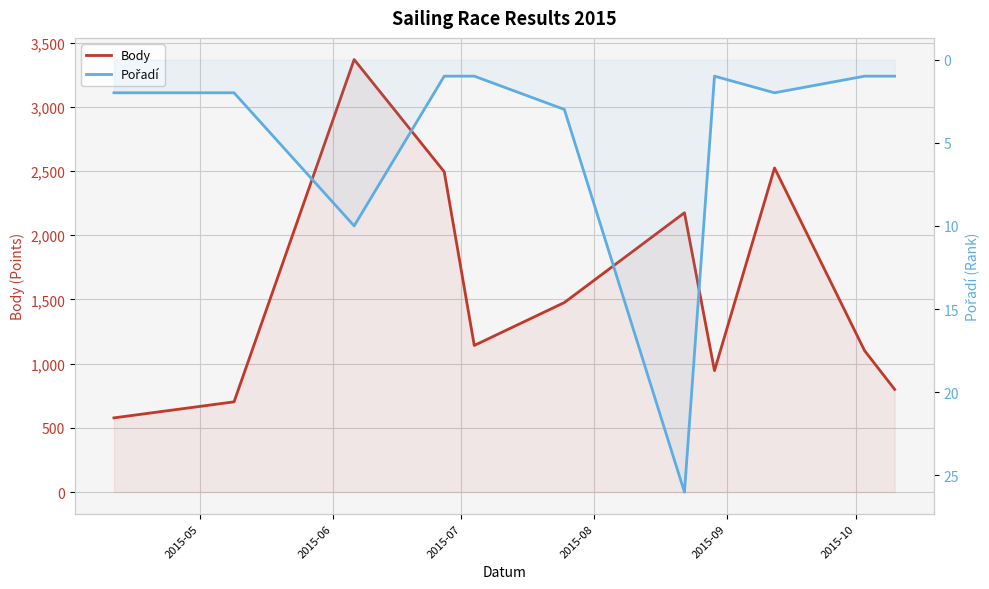

True or false: Body and Pořadí cross at least once.

False